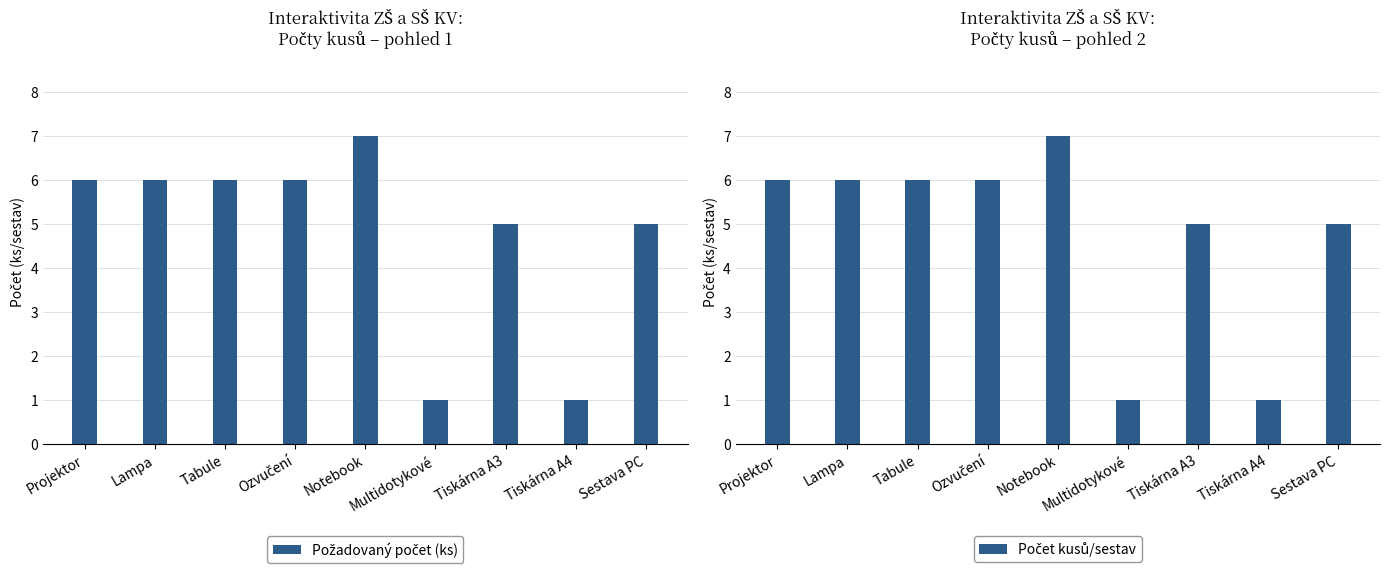

What position from the right is Notebook?

5